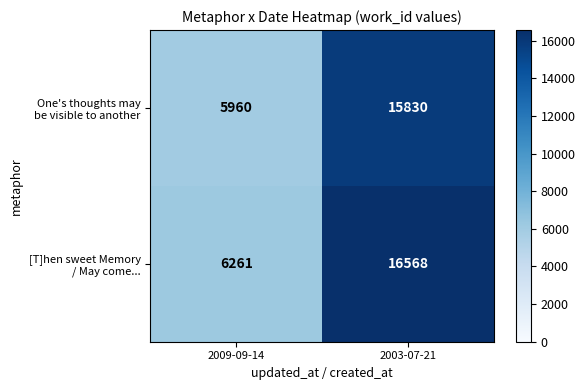

At which category does the chart reach its minimum across all series?

2009-09-14